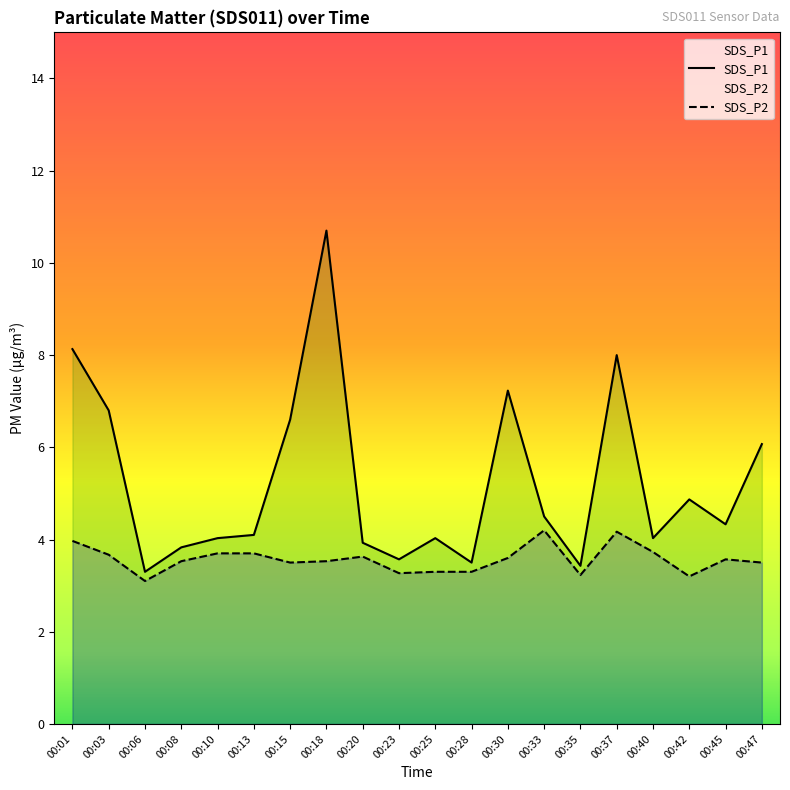

True or false: SDS_P2 has a value of 3.2 at 00:42.

True